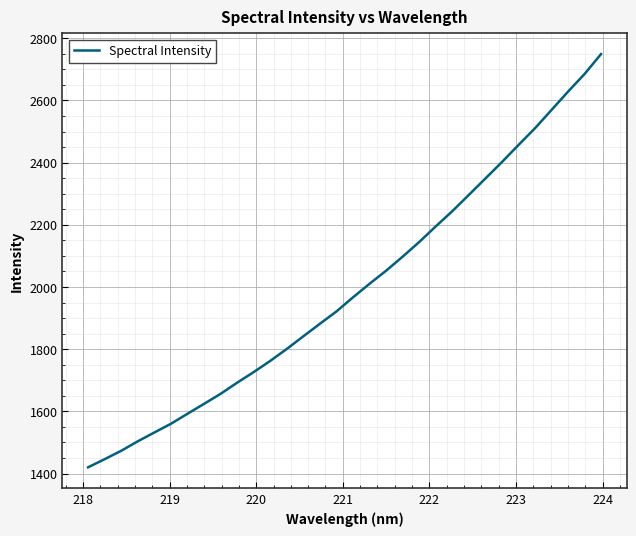

What is the smallest value displayed?

1419.9